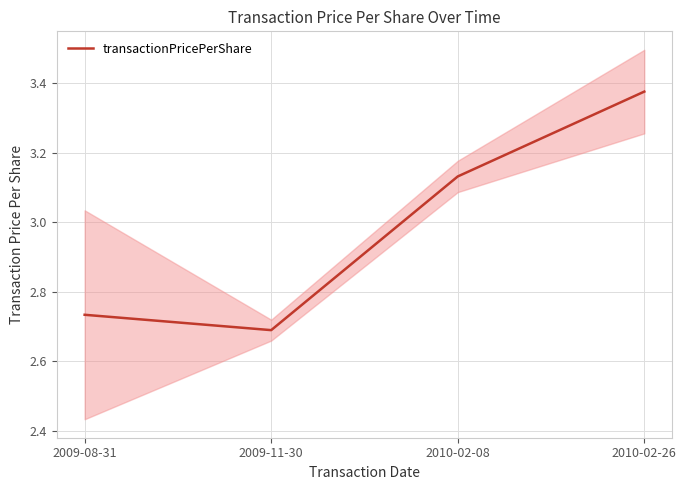

How many points are lower than both their immediate neighbors (excluding endpoints)?

1